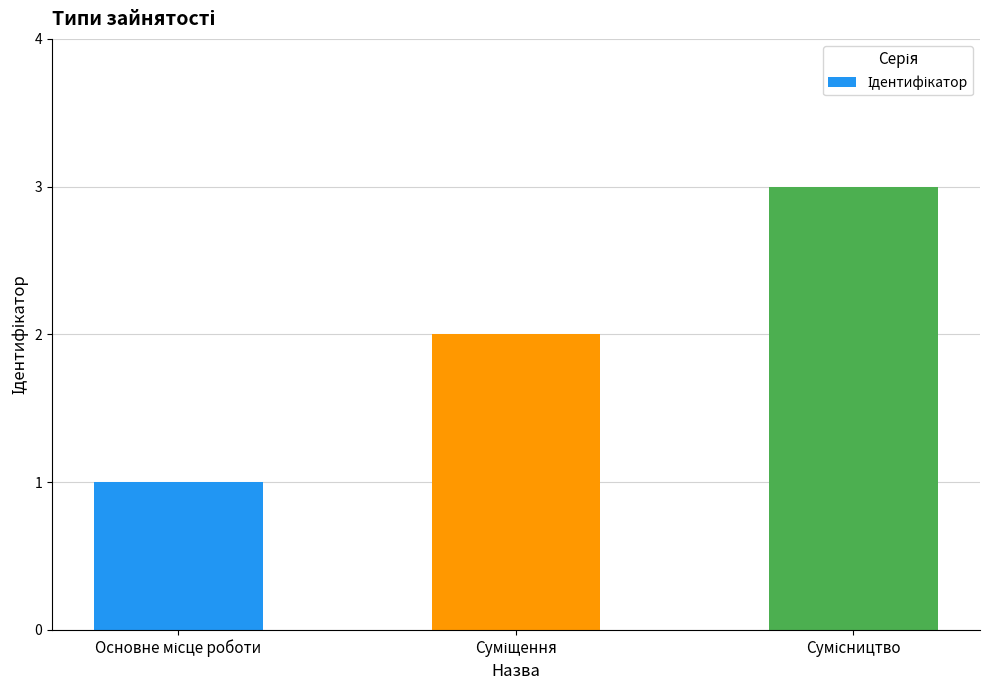

What is the minimum value shown in the chart?

1